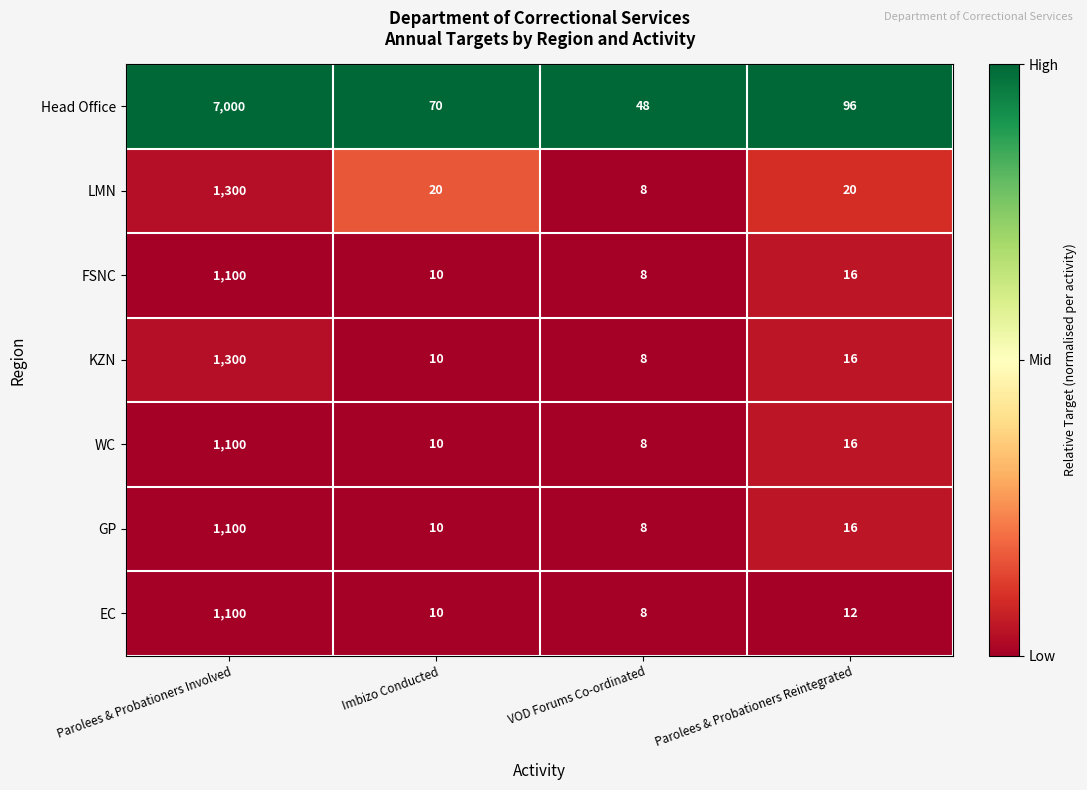

The FSNC series shows 10 at Imbizo Conducted. True or false?

True